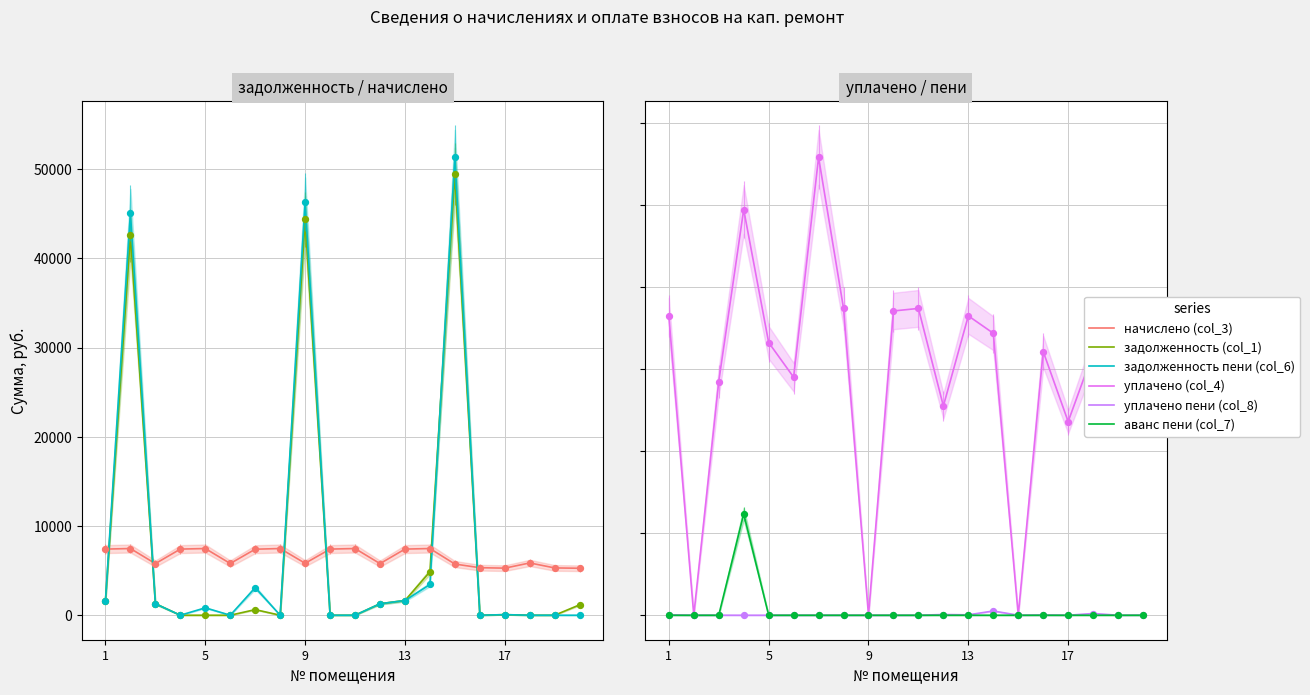

What is the total value across all series at 1?

18016.0